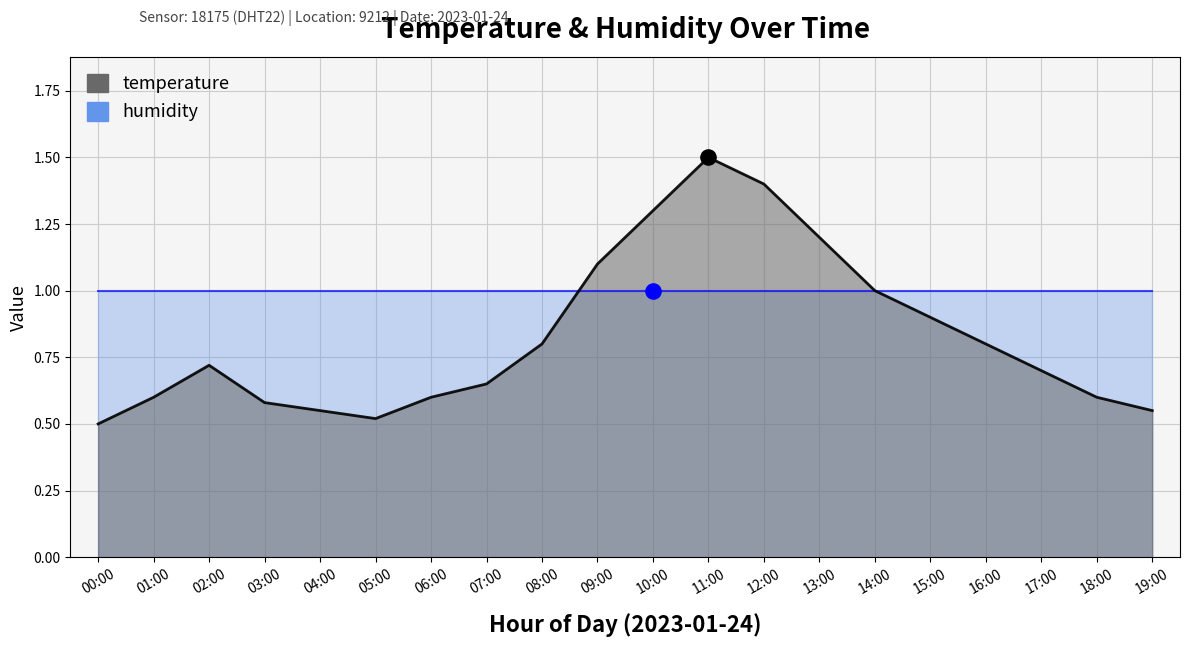

Approximately how many times larger is the value at 05:00 compared to 09:00?

0.5